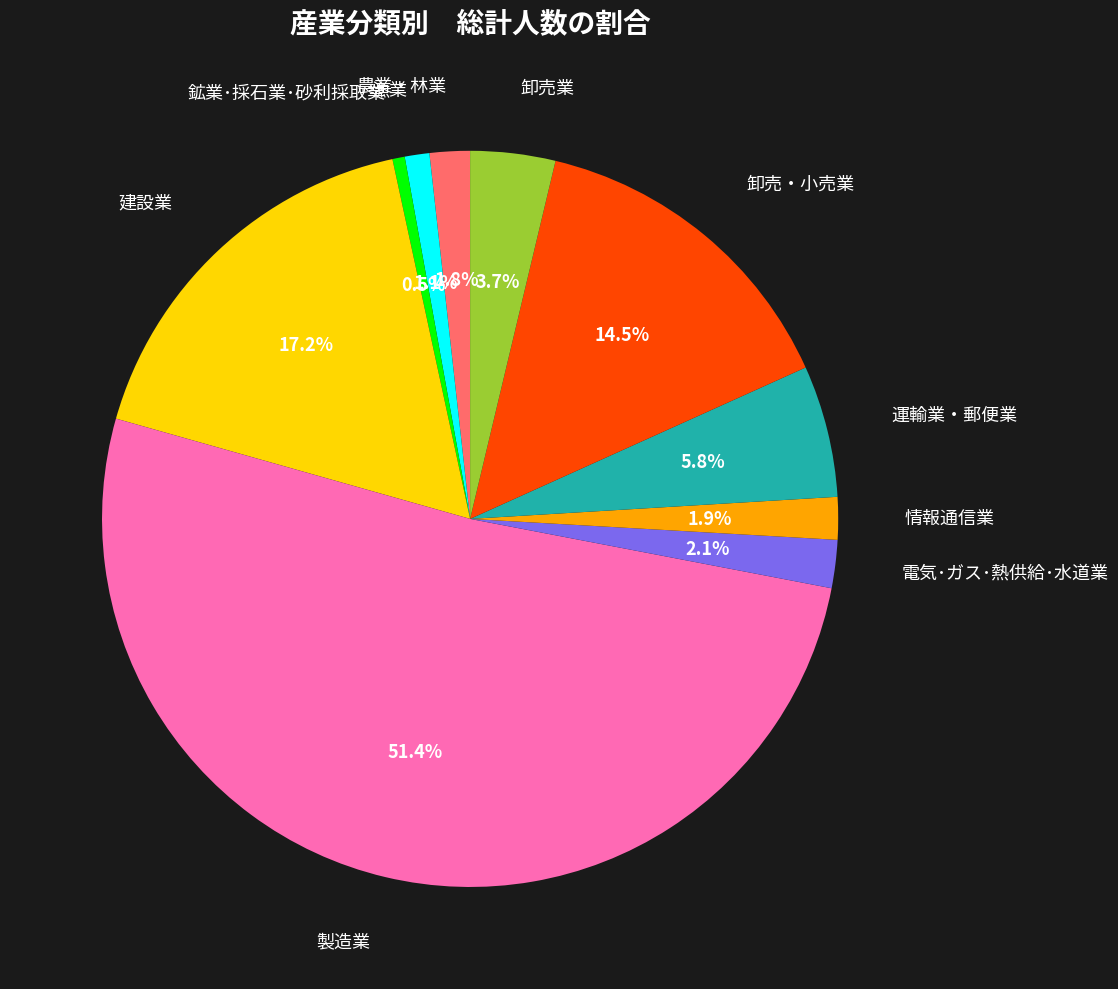

Do 卸売業 and 電気･ガス･熱供給･水道業 together represent more than half of the pie?

No